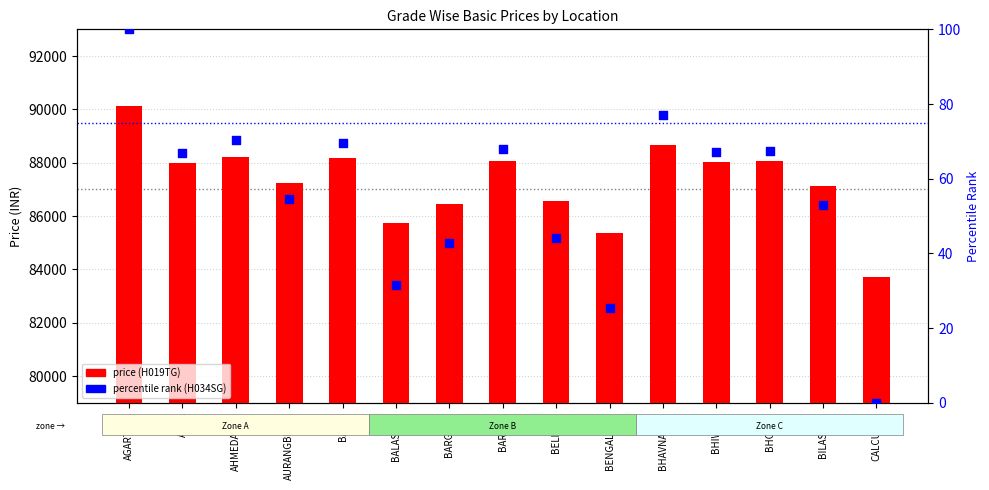

Which series has the largest Y range (max minus min)?

H019TG